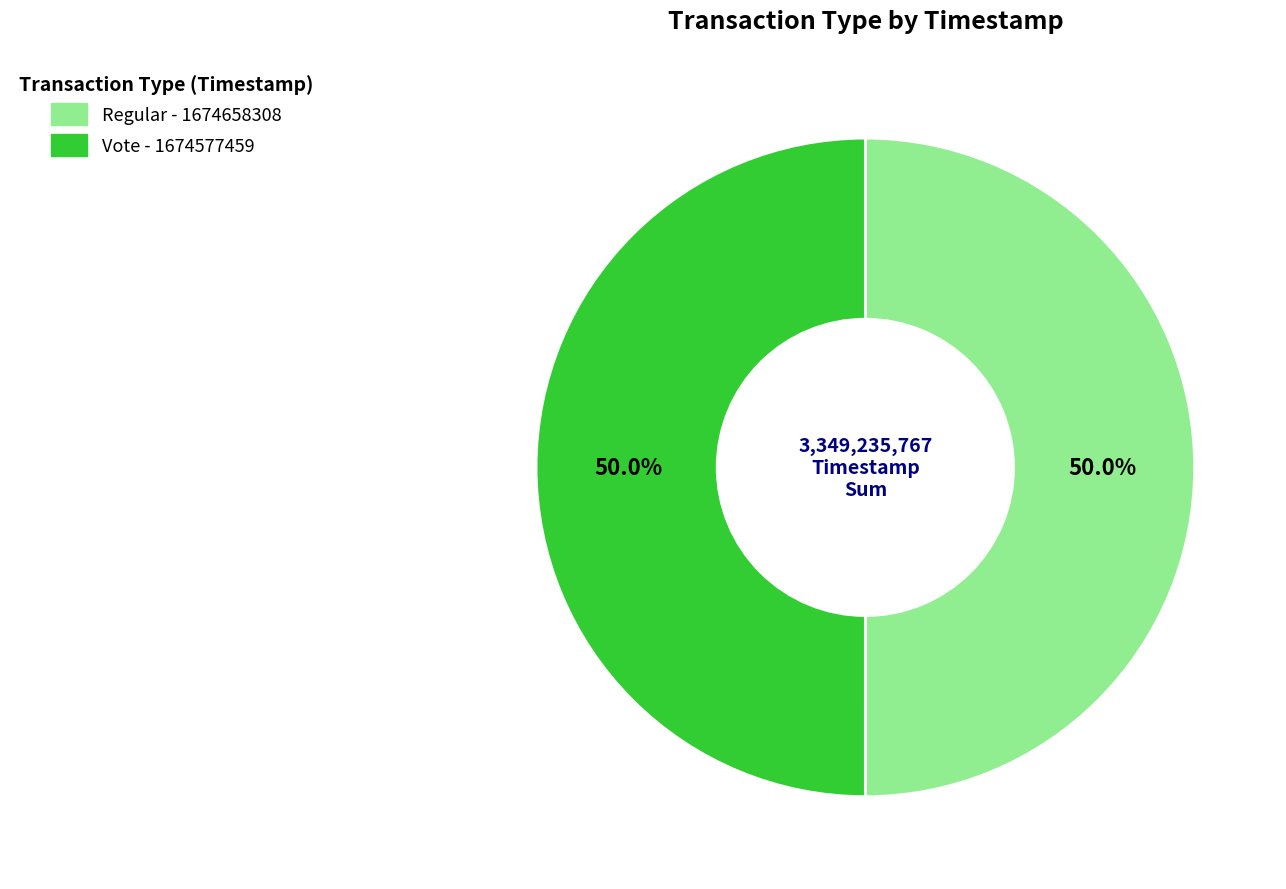

To the nearest percent, what is the combined percentage of Vote and Regular?

100%